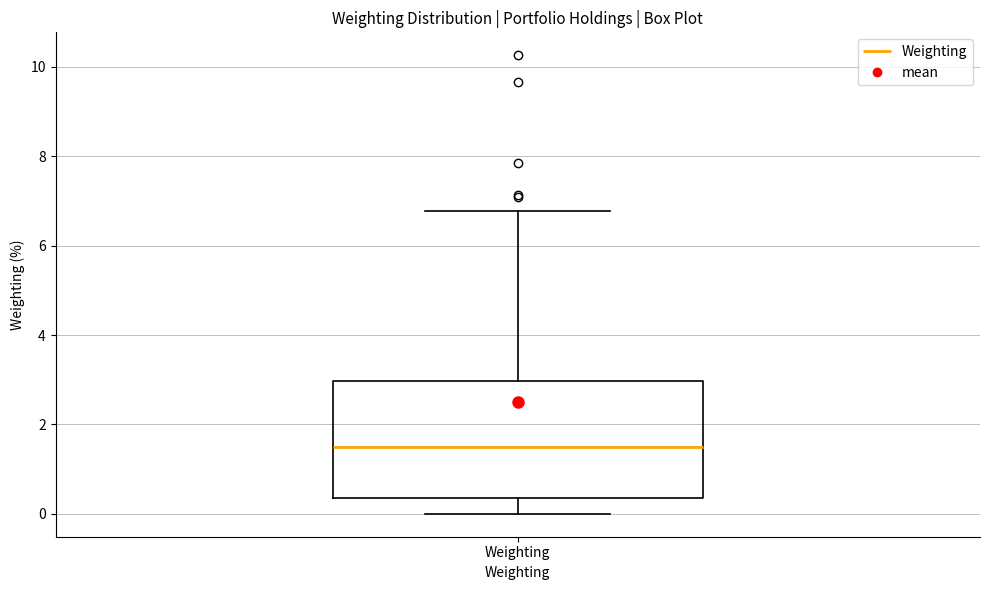

Read this box plot against the y-axis: the position of the median line, the range covered by the box, and the ends of both whiskers. The values are not printed on the chart, so give them approximately, as read against the axis.

median 1.4, box 0.4 to 3.0, whiskers 0.0 to 6.8